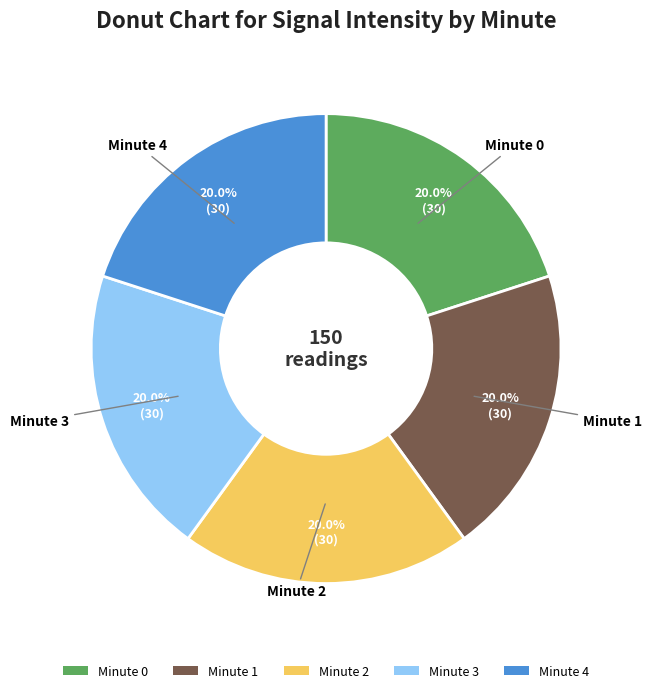

Count the number of slices in the pie.

5